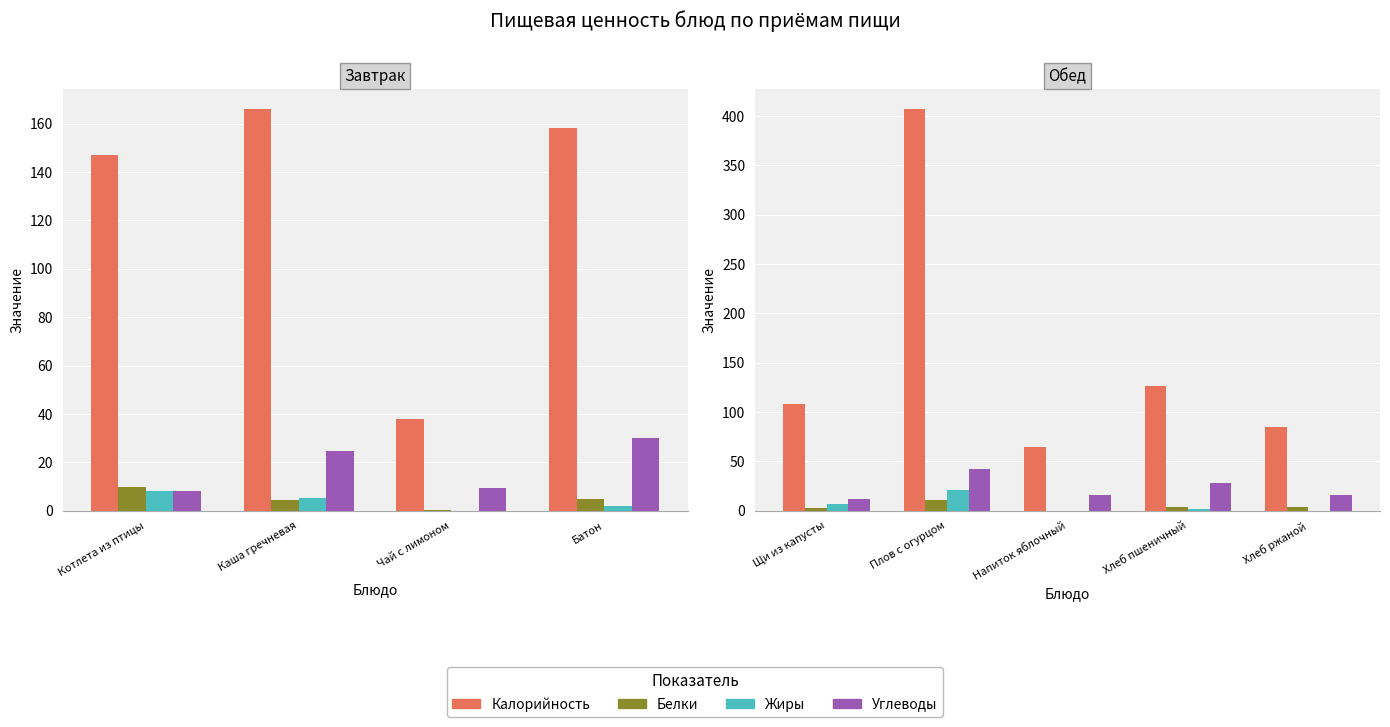

The value of Жиры at Хлеб пшеничный is 2.4. True or false?

False